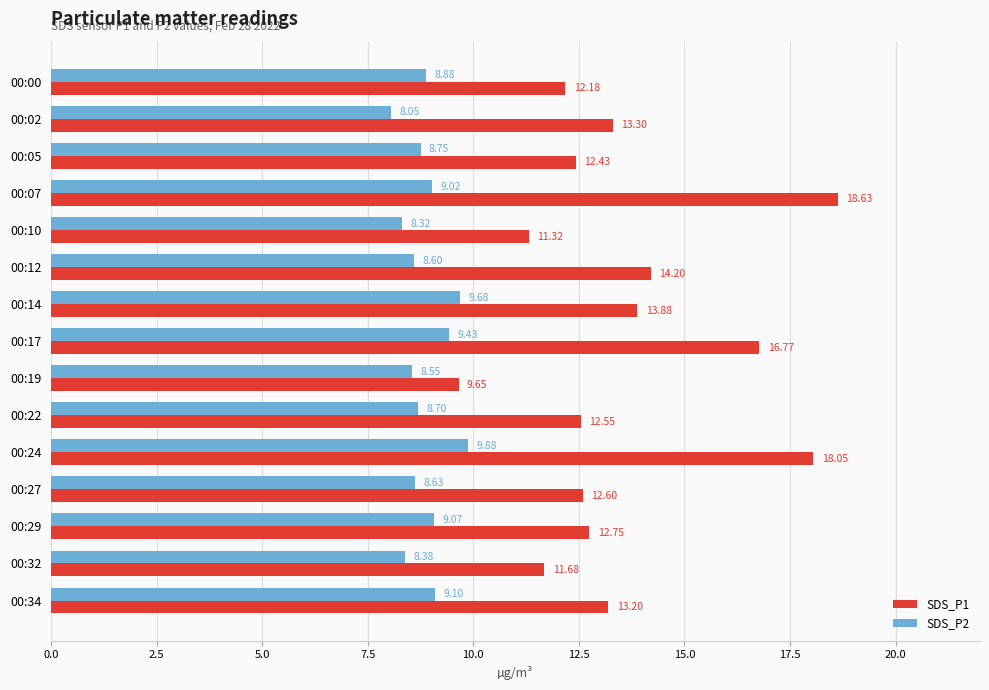

What is the maximum value shown in the chart?

18.6